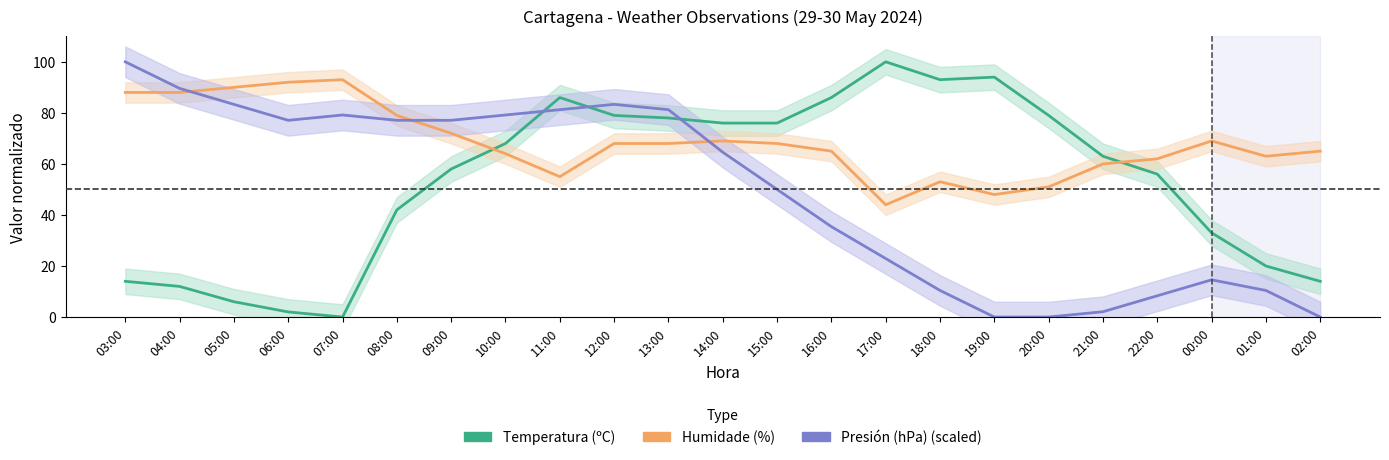

True or false: Temperatura (ºC) has more than 1 points higher than both neighbors.

True